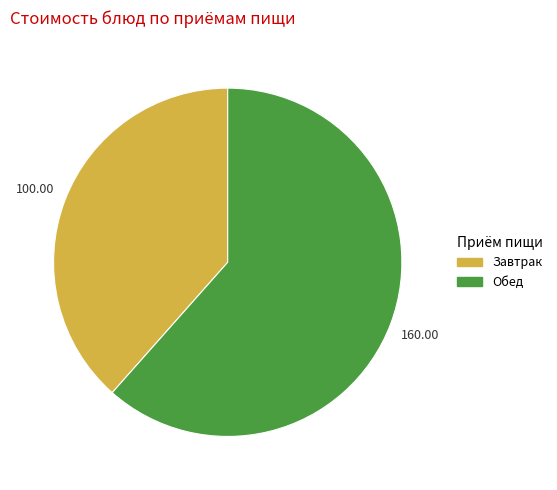

Is there a majority slice in this chart?

Yes